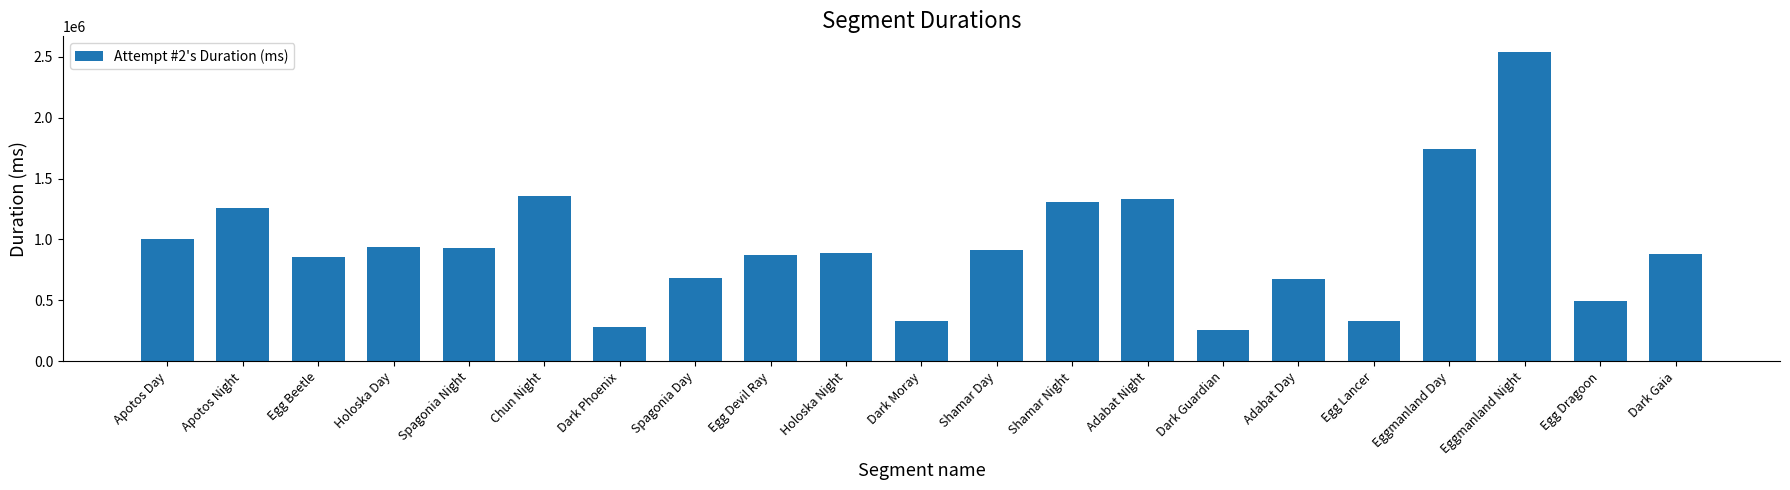

What is the value of the 21st bar from the left?

882029